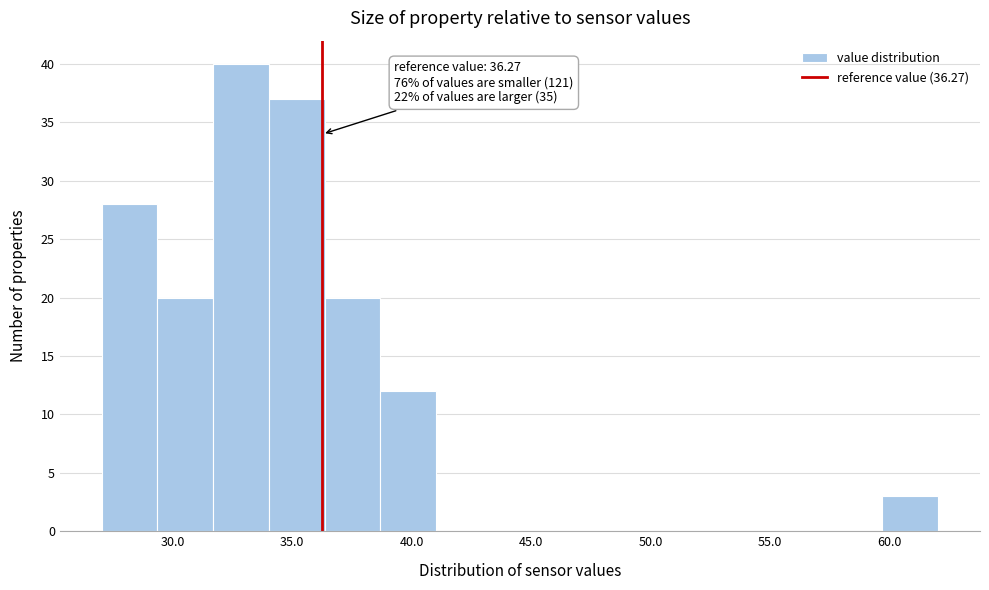

Which range on the x-axis has the tallest bar?

31.5 to 34.0